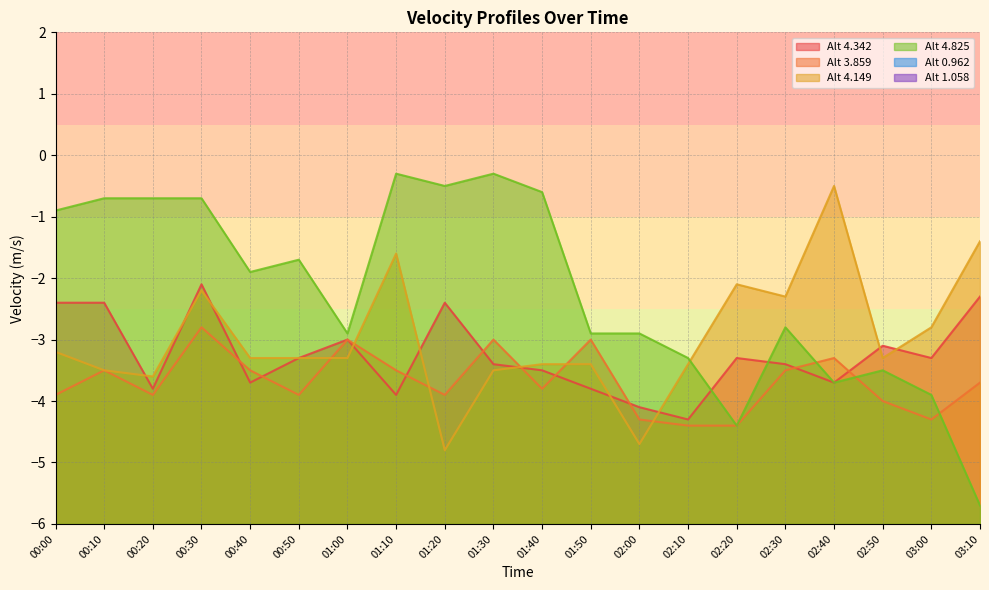

What is the label of the 11th point from the right?

01:30